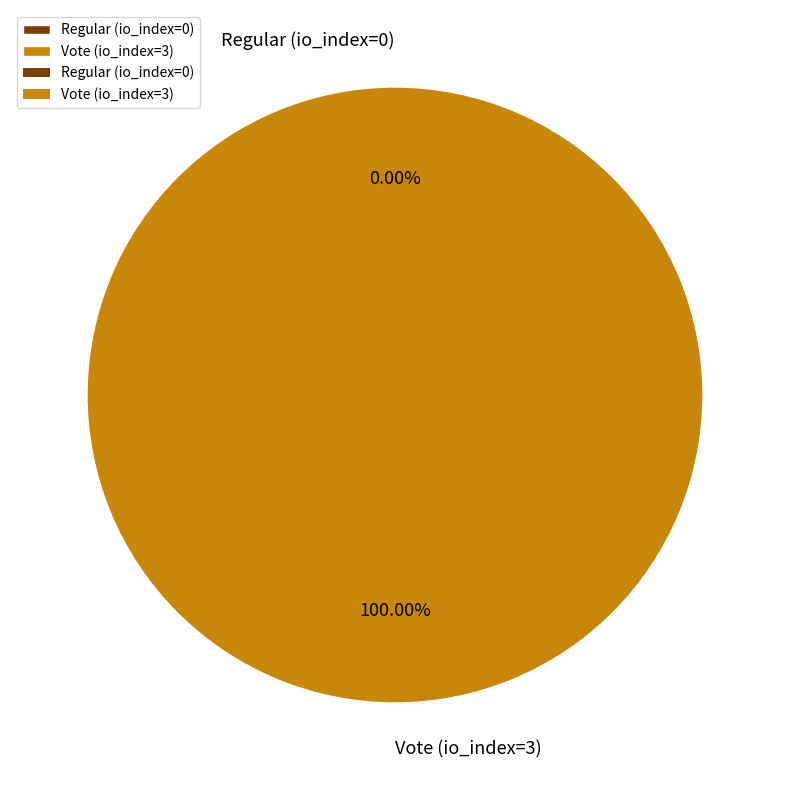

Is it true that Regular (io_index=0) is 0% of the pie?

True